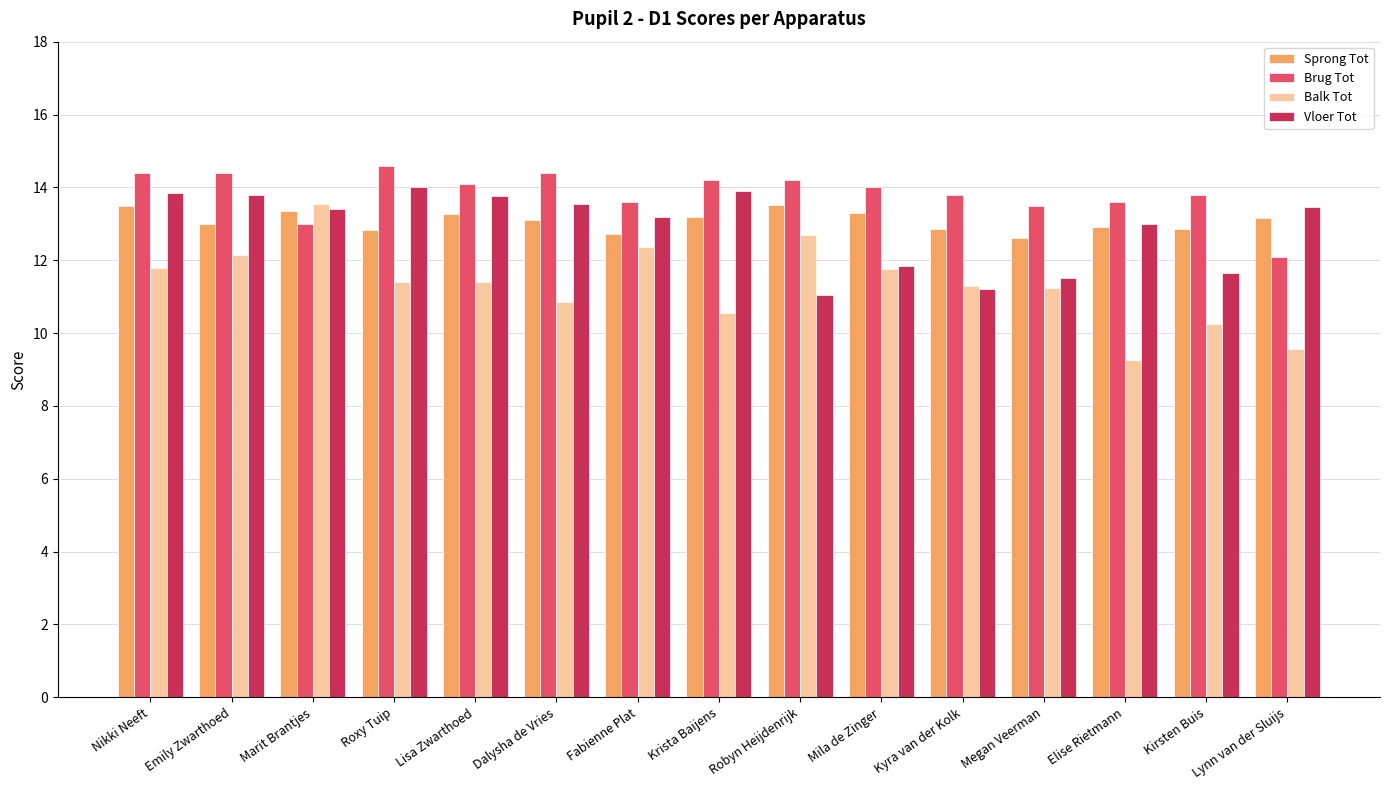

The value of Sprong Tot at Emily Zwarthoed is 13.0. True or false?

True